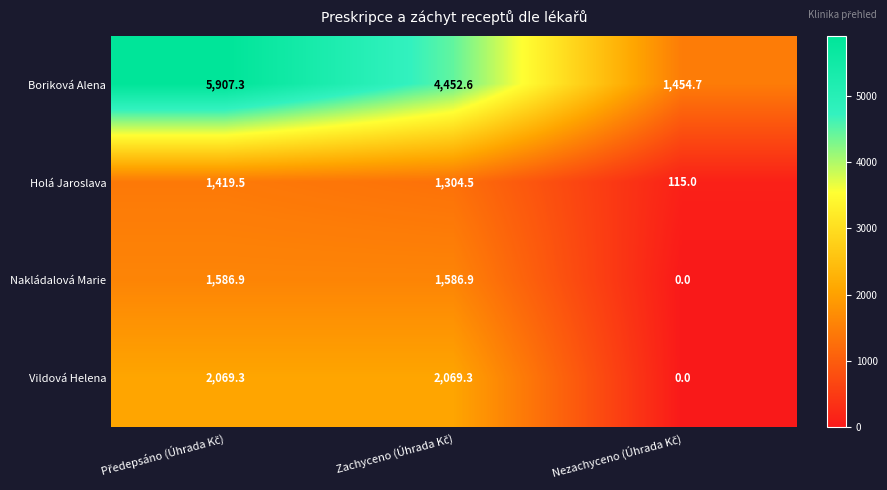

What is the average value of the Holá Jaroslava series?

946.3